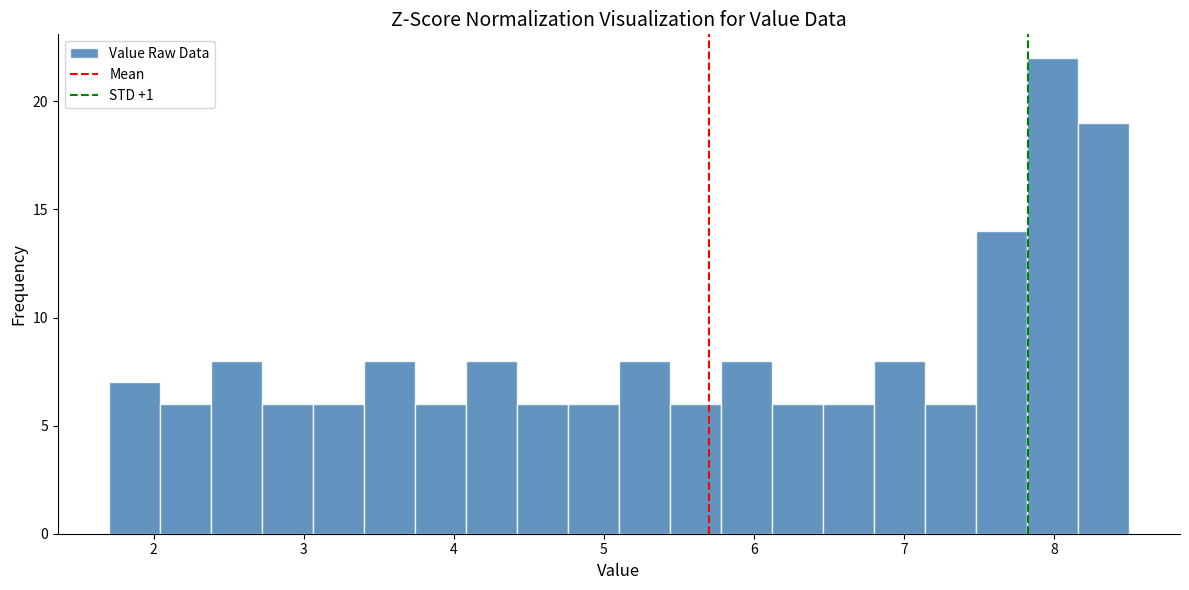

Around what value on the x-axis is the tallest bar? Give the approximate position of its centre, as read against the axis.

8.0